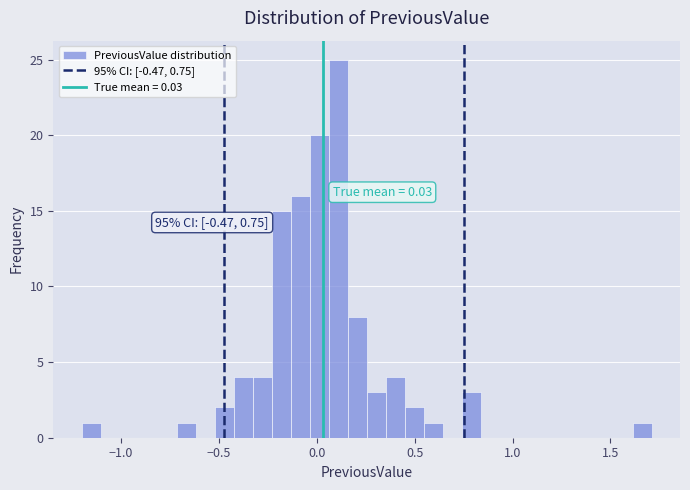

Read against the x-axis, roughly where is the centre of the tallest bar?

0.10